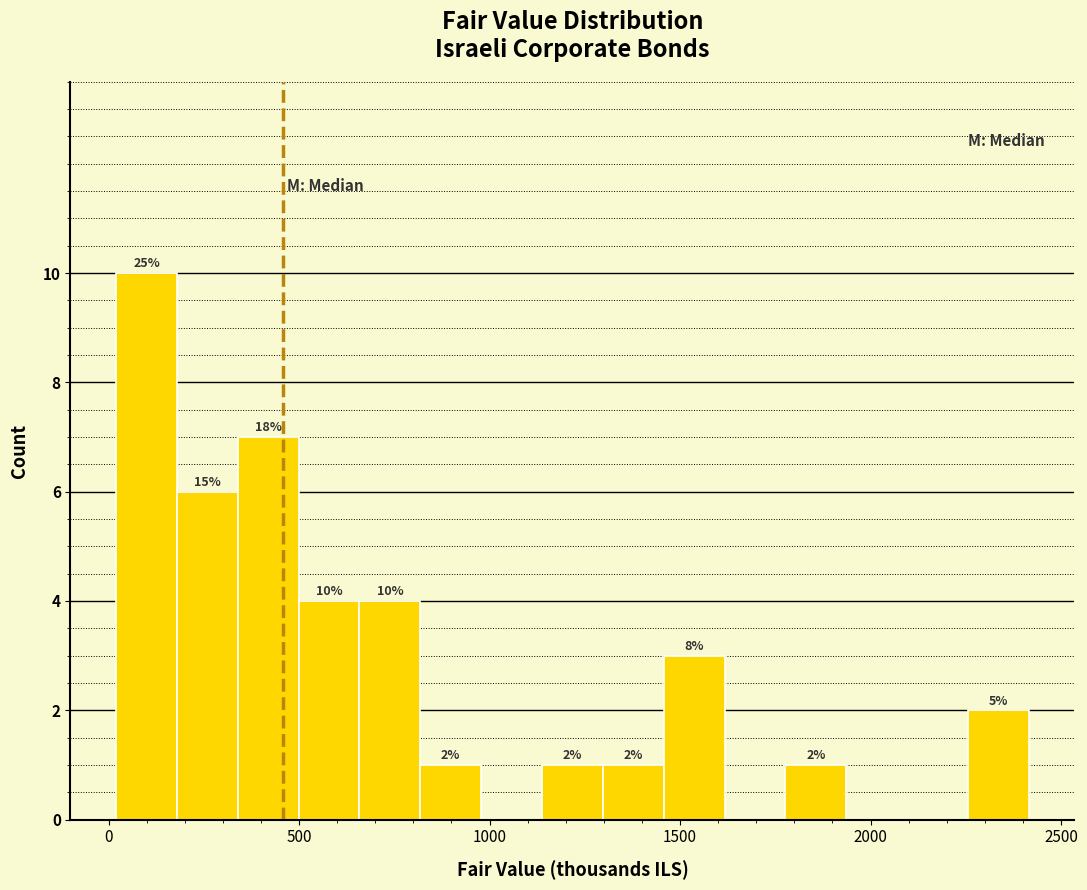

Around what value on the x-axis is the tallest bar? Give the approximate position of its centre, as read against the axis.

100